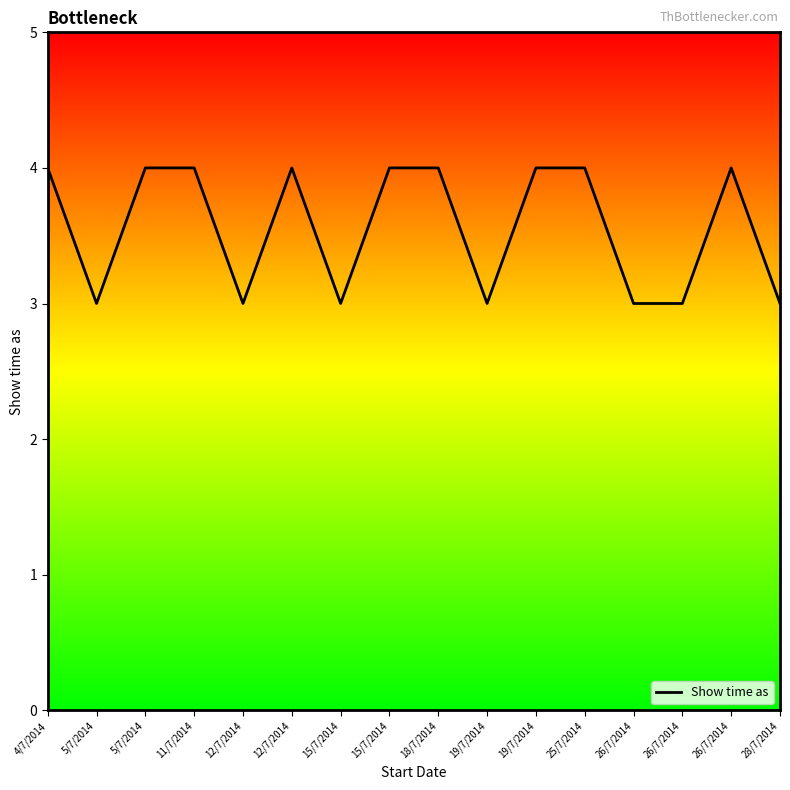

Is this an area chart (filled region under the line)?

No